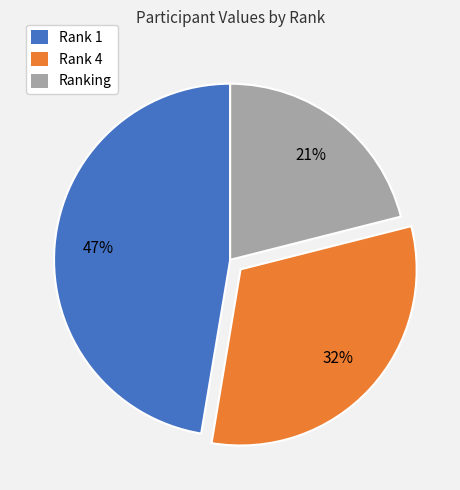

To the nearest percent, what portion does Rank 1 represent?

47%